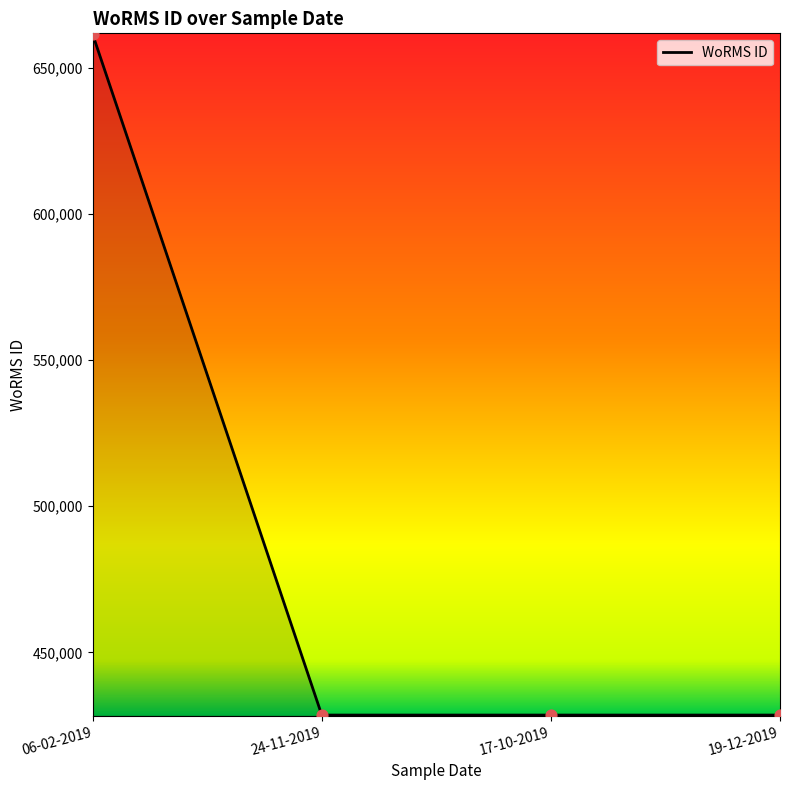

Approximately how many times larger is the value at 24-11-2019 compared to 19-12-2019?

1.0